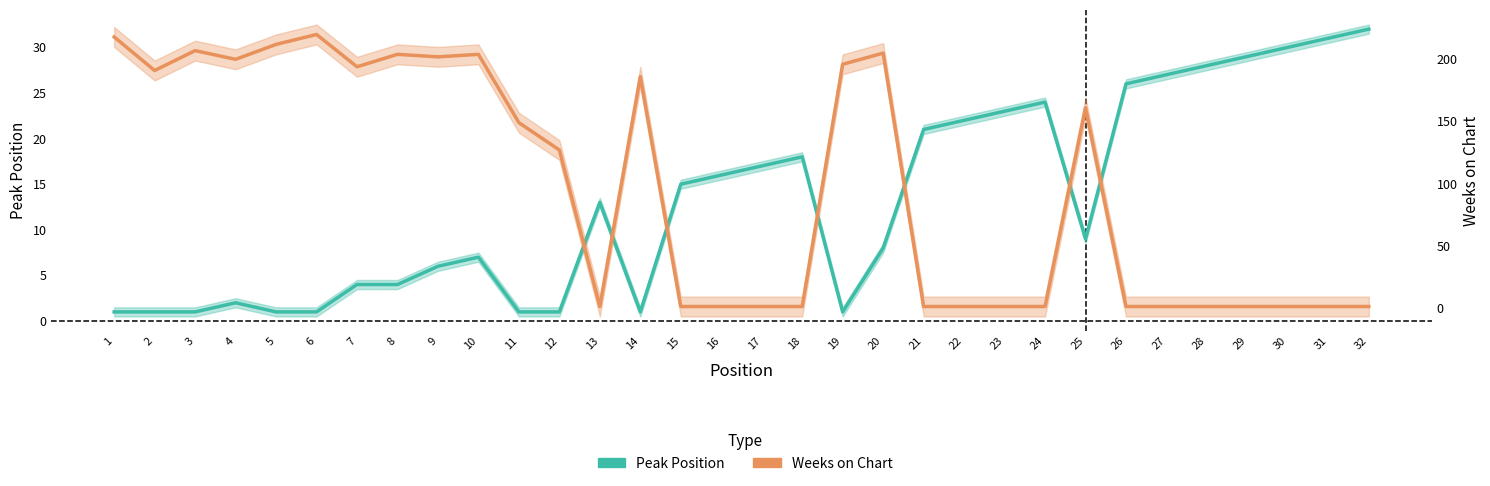

Count the number of data series in this chart.

2